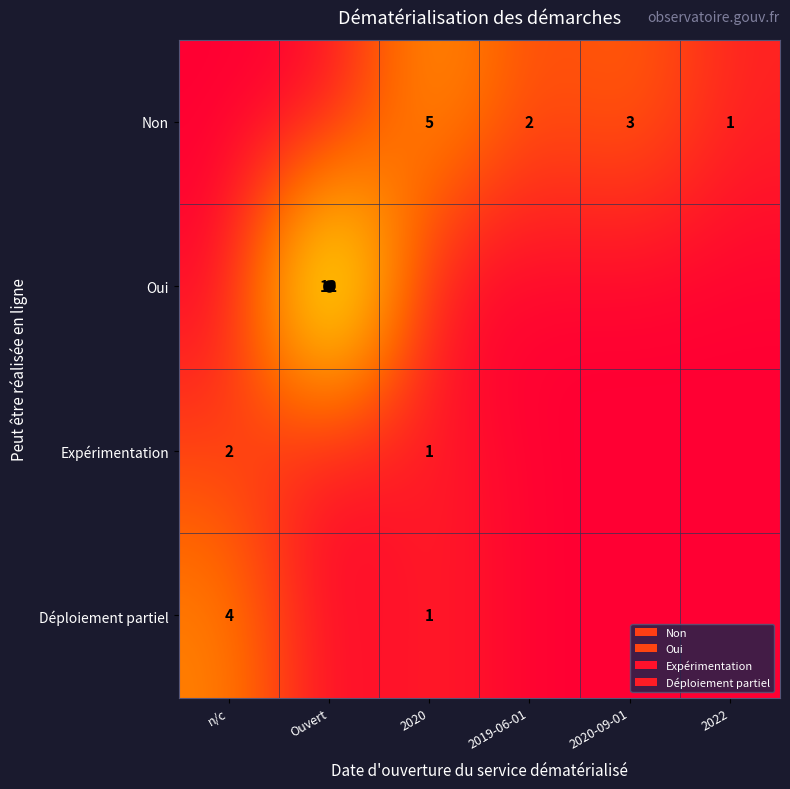

At which category does the chart reach its minimum across all series?

n/c